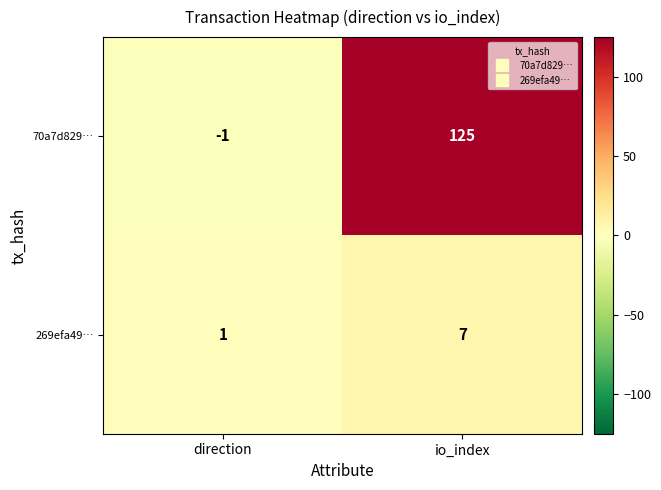

What is the highest value of the 269efa49… series?

7